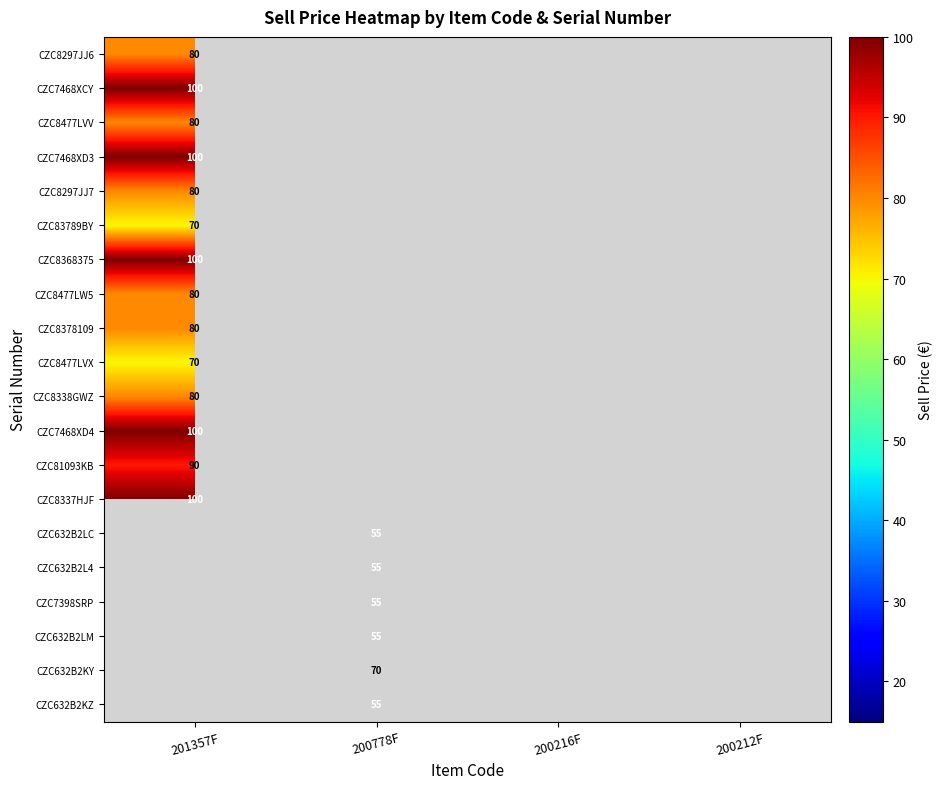

The CZC8477LW5 series shows 143 at 201357F. True or false?

False